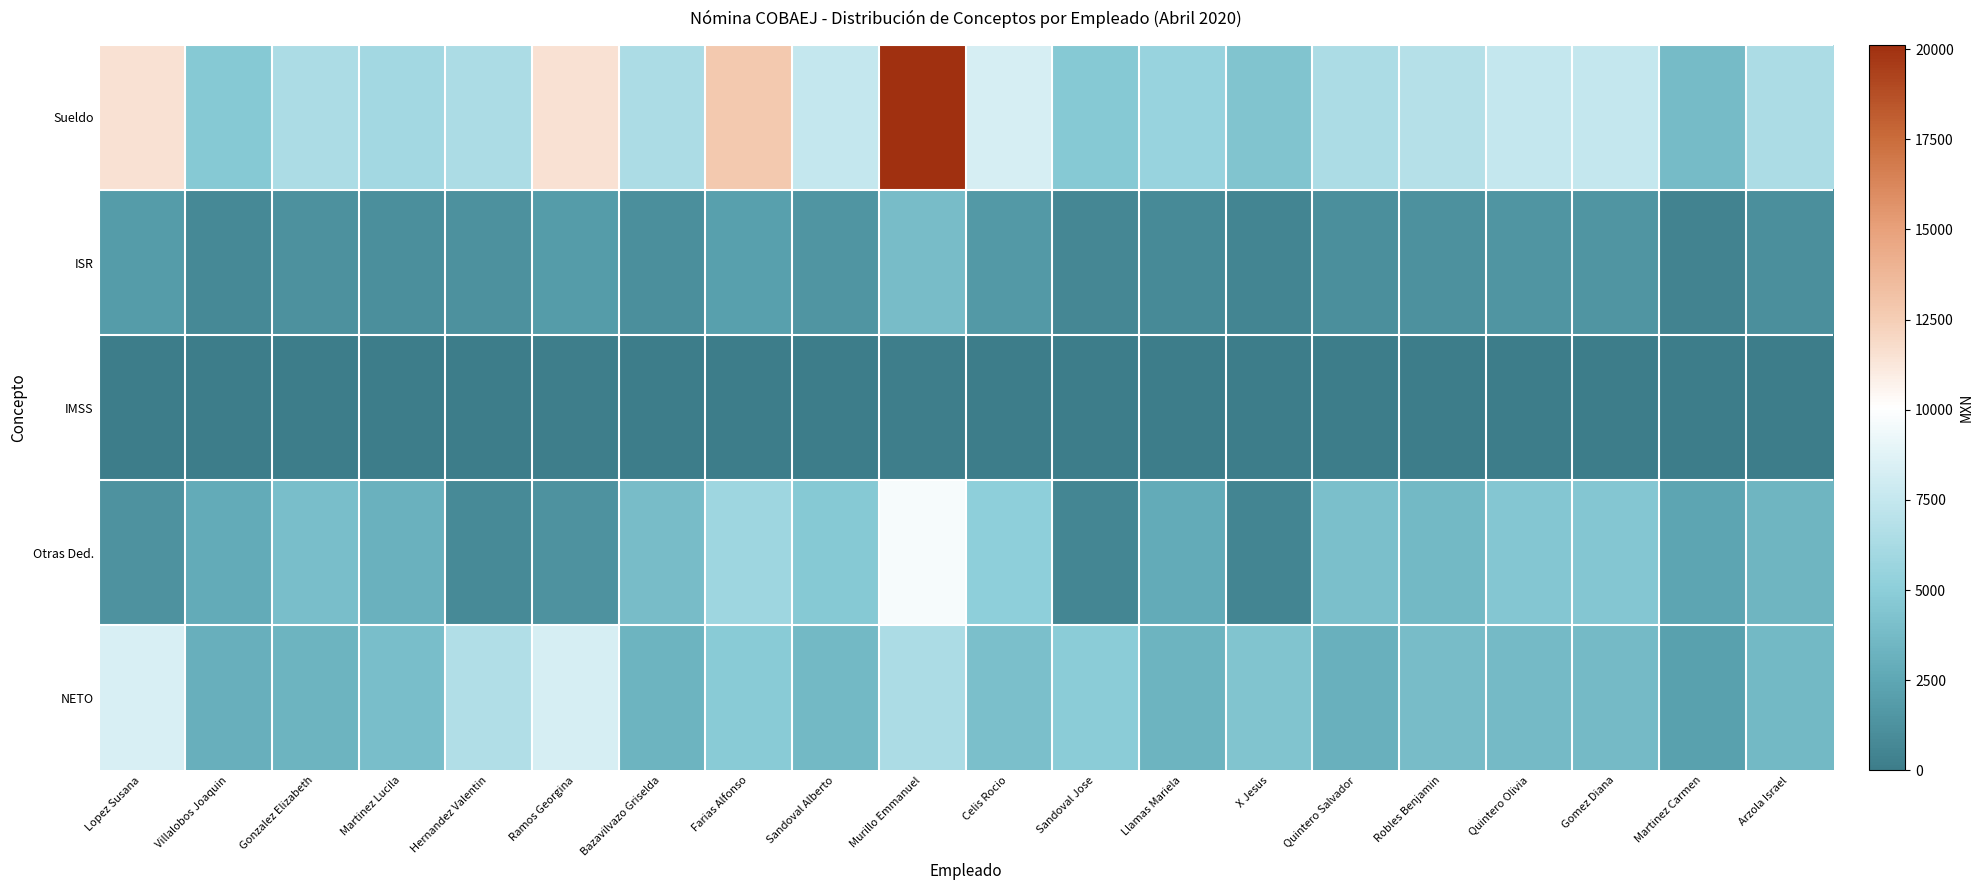

Which label corresponds to the smallest value in the chart?

Martinez Carmen